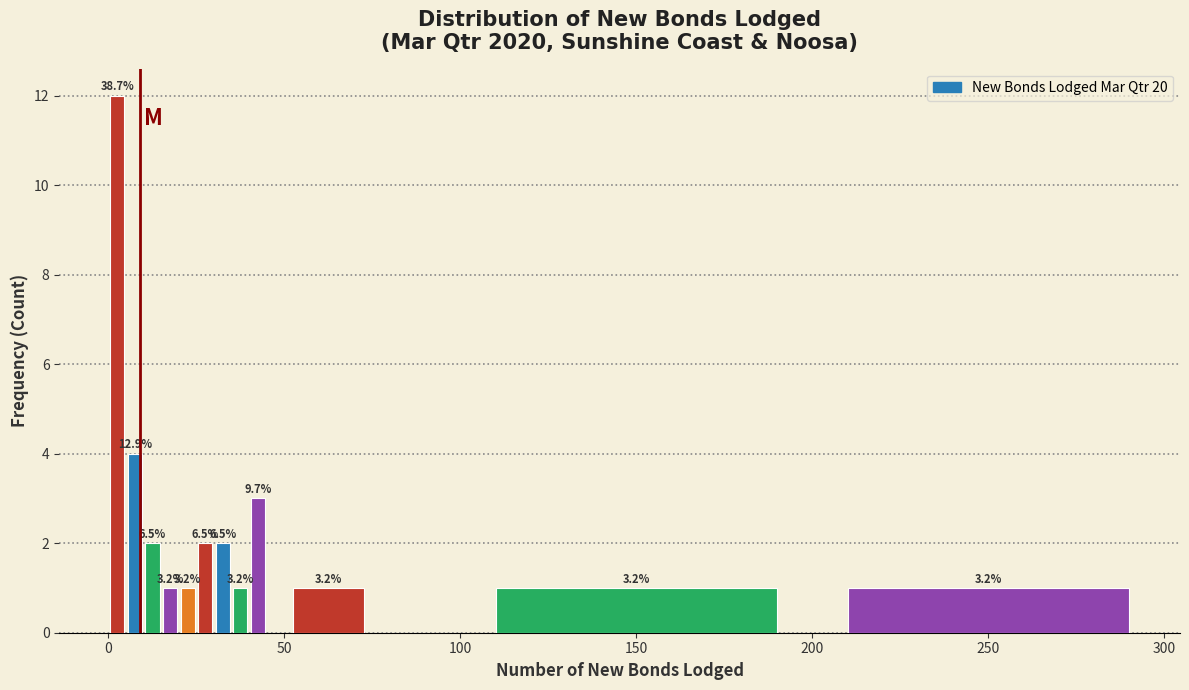

Read against the x-axis, roughly where is the centre of the tallest bar?

5